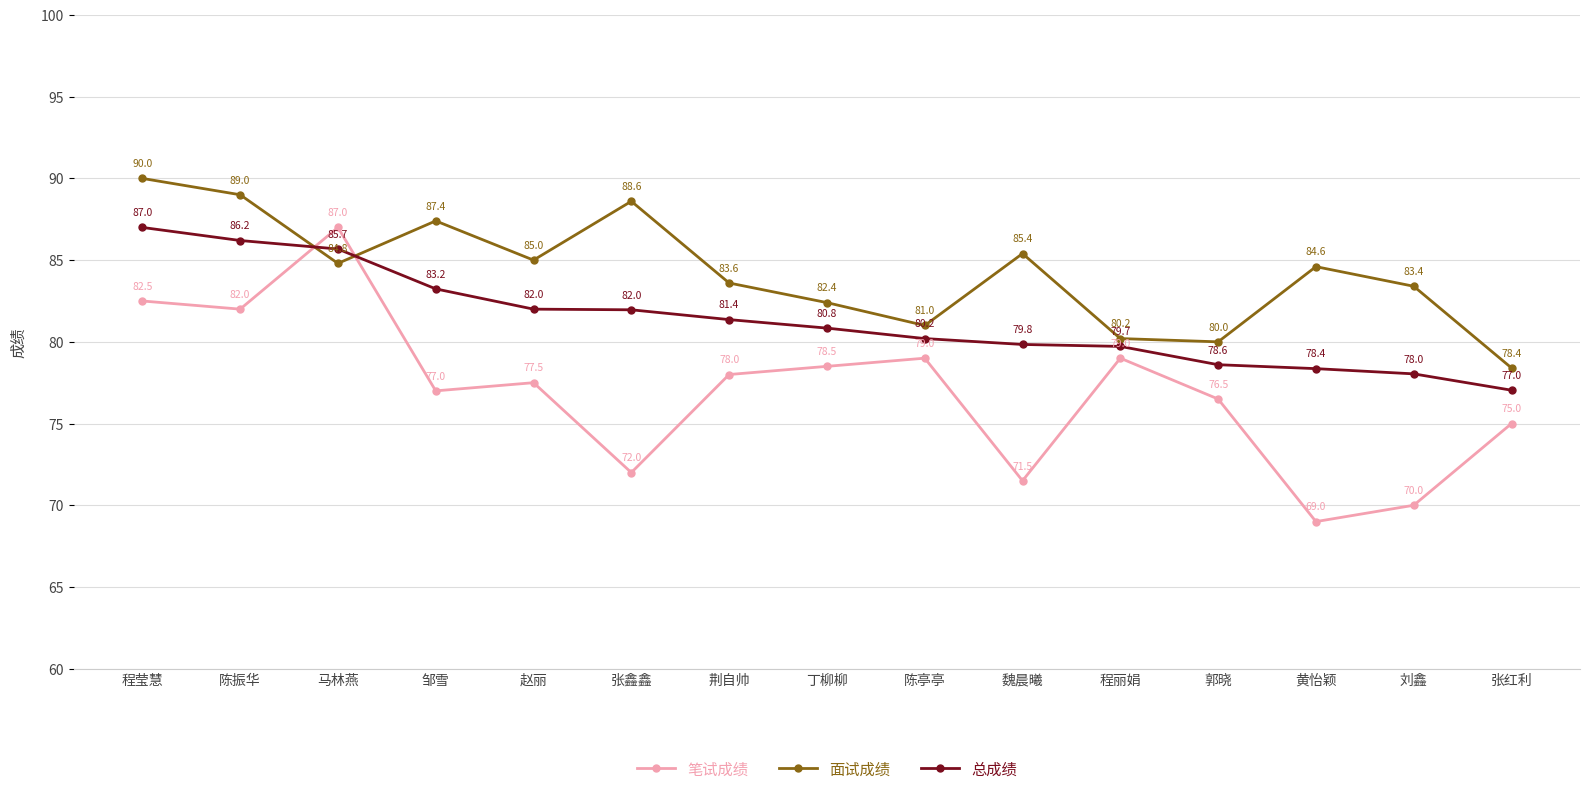

Rank the series by their average value, from lowest to highest.

笔试成绩, 总成绩, 面试成绩